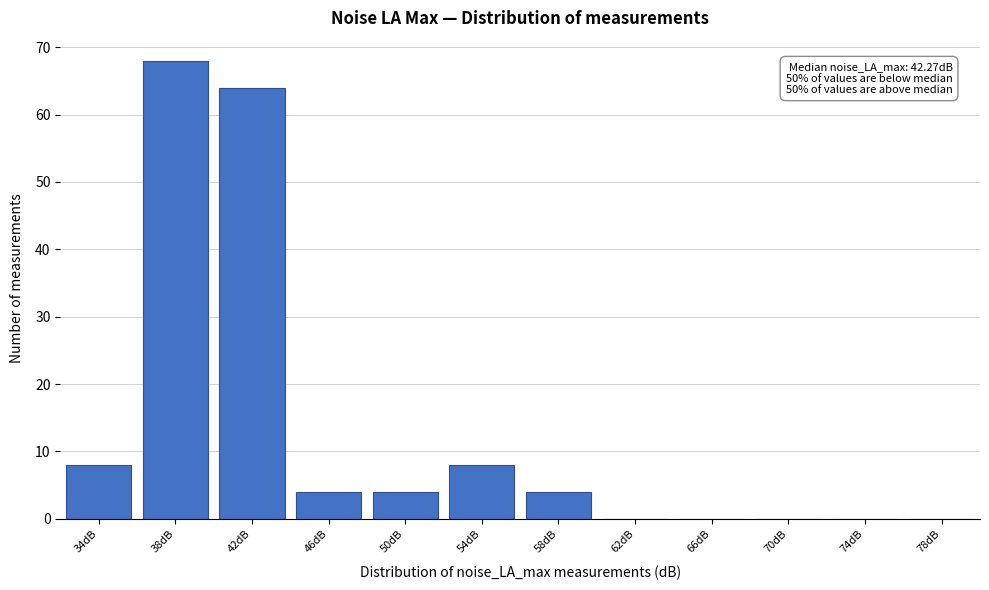

Reading right to left, transcribe all the data shown in this chart.

78dB=0	74dB=0	70dB=0	66dB=0	62dB=0	58dB=4	54dB=8	50dB=4	46dB=4	42dB=64	38dB=68	34dB=8